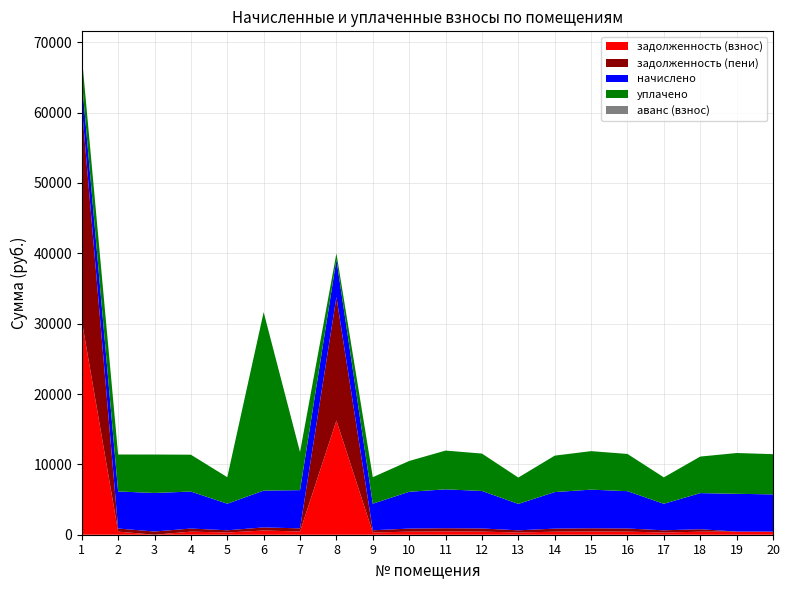

Reading left to right, transcribe all the data shown in this chart.

задолженность (взнос): 1=30476.3	2=439.1	3=0.0	4=438.1	5=315.0	6=602.2	7=452.5	8=16228.5	9=315.0	10=436.1	11=460.7	12=444.3	13=312.9	14=433.0	15=457.6	16=442.2	17=314.0	18=427.8	19=447.3	20=441.2
задолженность (пени): 1=30476.3	2=439.1	3=456.6	4=438.1	5=315.0	6=436.1	7=452.5	8=17558.2	9=315.0	10=436.1	11=460.7	12=444.3	13=312.9	14=433.0	15=457.6	16=442.2	17=314.0	18=352.9	19=0.0	20=0.0
начислено: 1=3755.2	2=5269.6	3=5478.8	4=5257.2	5=3779.8	6=5232.6	7=5429.6	8=5318.8	9=3779.8	10=5232.6	11=5528.0	12=5331.1	13=3755.2	14=5195.6	15=5491.2	16=5306.5	17=3767.5	18=5134.1	19=5368.1	20=5294.2
уплачено: 1=3430.3	2=5252.9	3=5461.5	4=5240.6	5=3767.8	6=25373.1	7=5412.4	8=886.5	9=3767.8	10=4377.1	11=5510.5	12=5314.2	13=3743.3	14=5179.2	15=5473.8	16=5289.7	17=3755.6	18=5192.8	19=5798.4	20=5718.6
аванс (взнос): 1=0.0	2=0.0	3=8.4	4=0.0	5=0.0	6=0.0	7=0.0	8=0.0	9=0.0	10=0.0	11=0.0	12=0.0	13=0.0	14=0.0	15=0.0	16=0.0	17=0.0	18=0.0	19=0.0	20=0.0